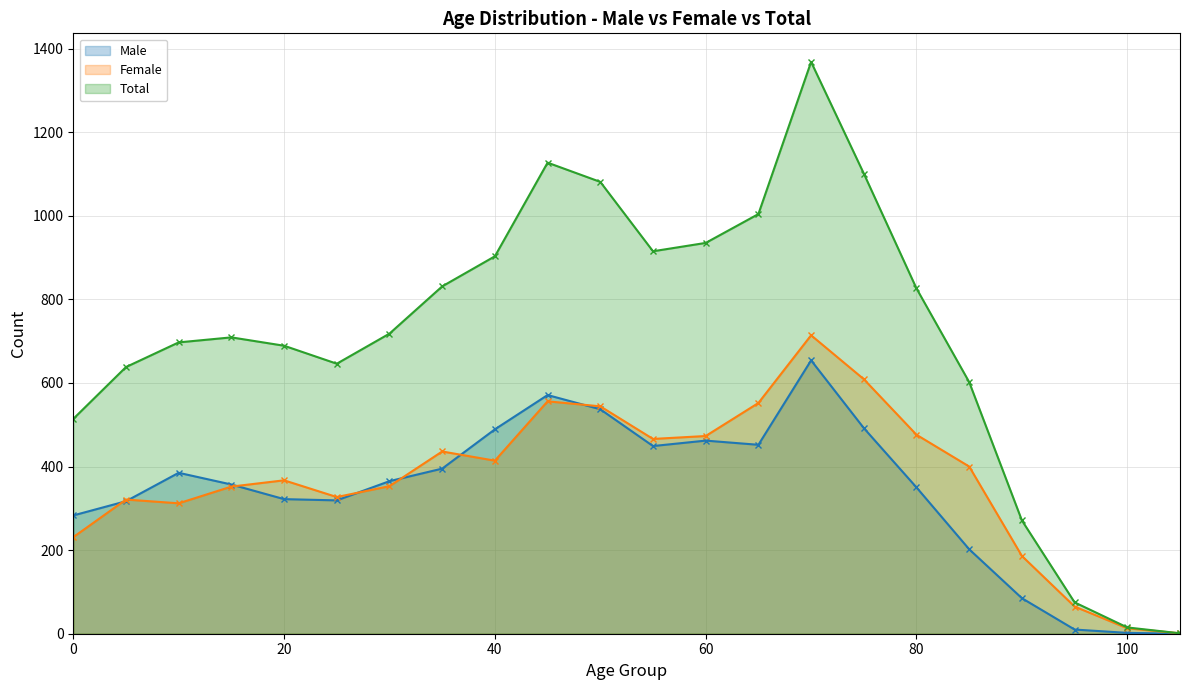

Between 0 and 20, which is larger?

20